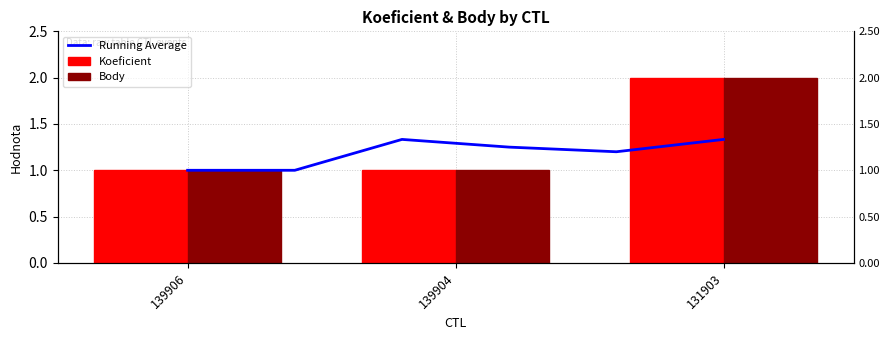

What is the sum of the Koeficient values at 139904 and 131903?

3